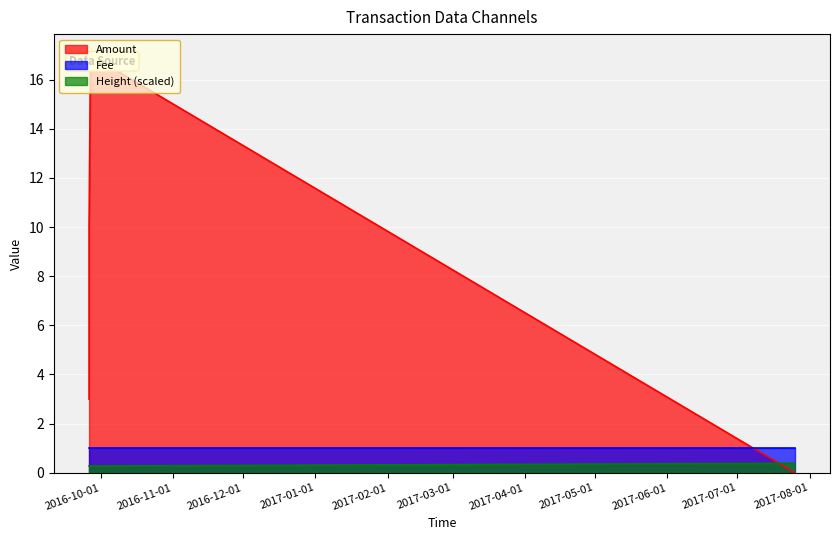

Does the chart display data point markers on the line(s)?

No